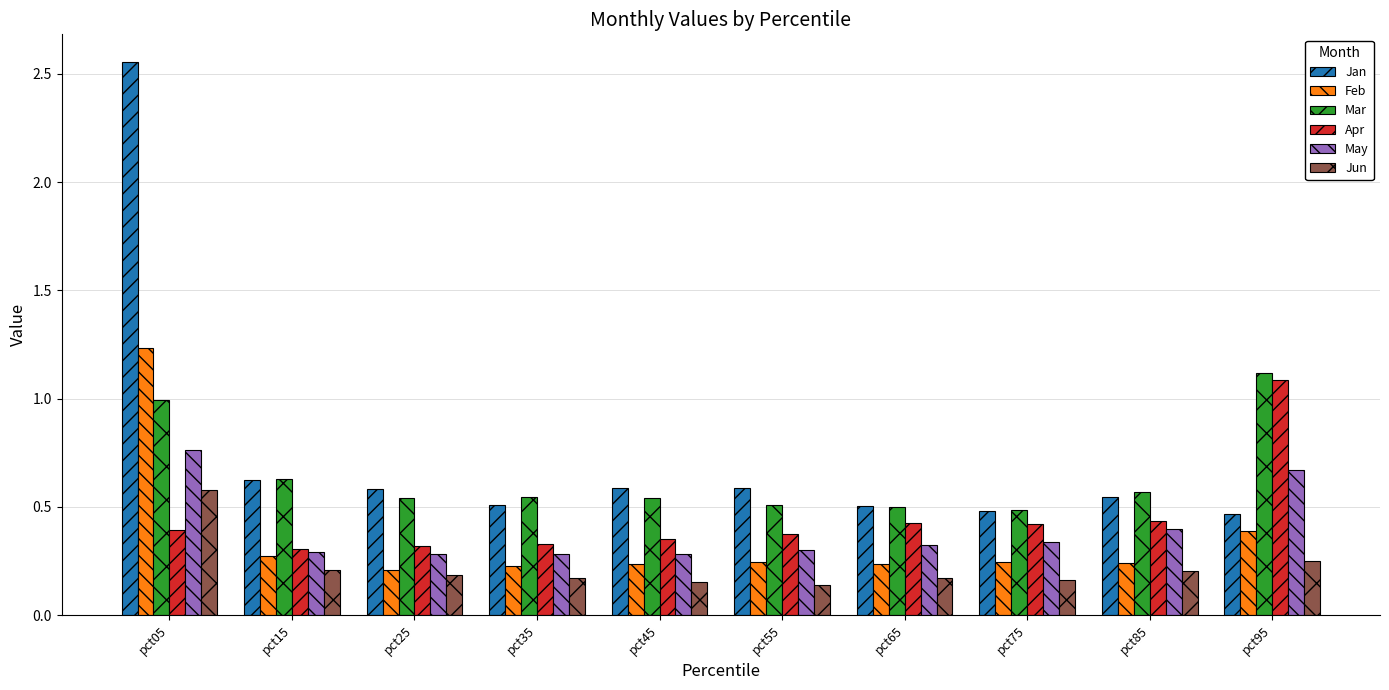

Is it true that Apr equals 0.3 at pct35?

True